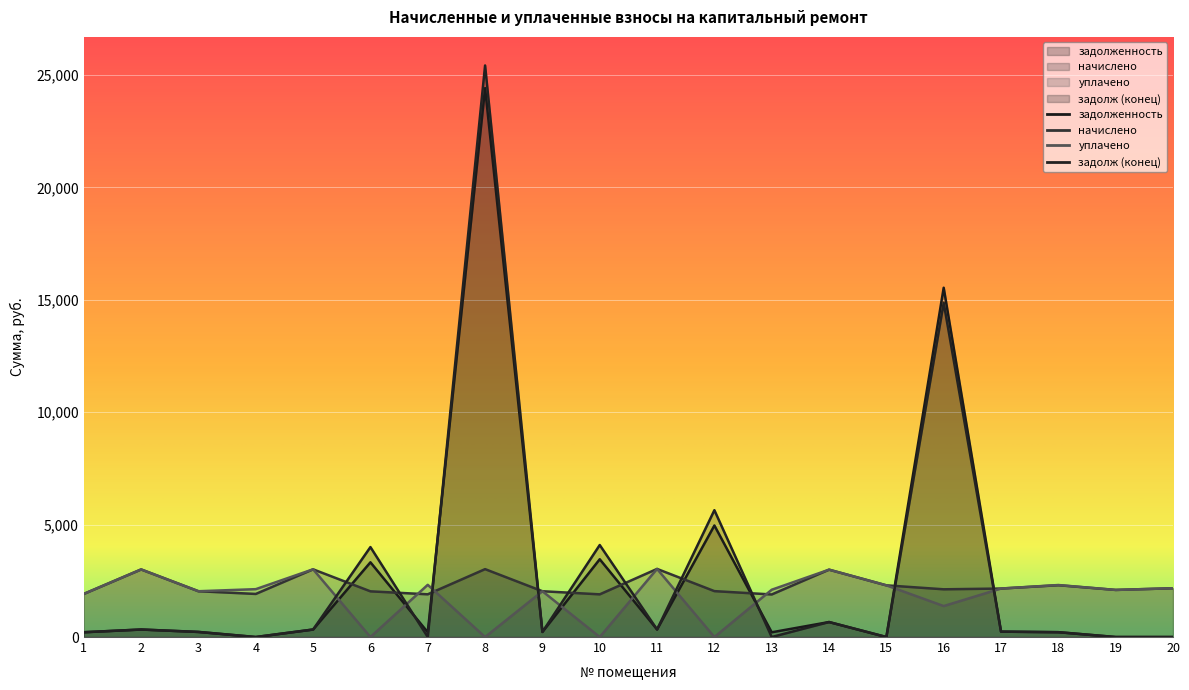

At which category is the sum across all series the highest?

8